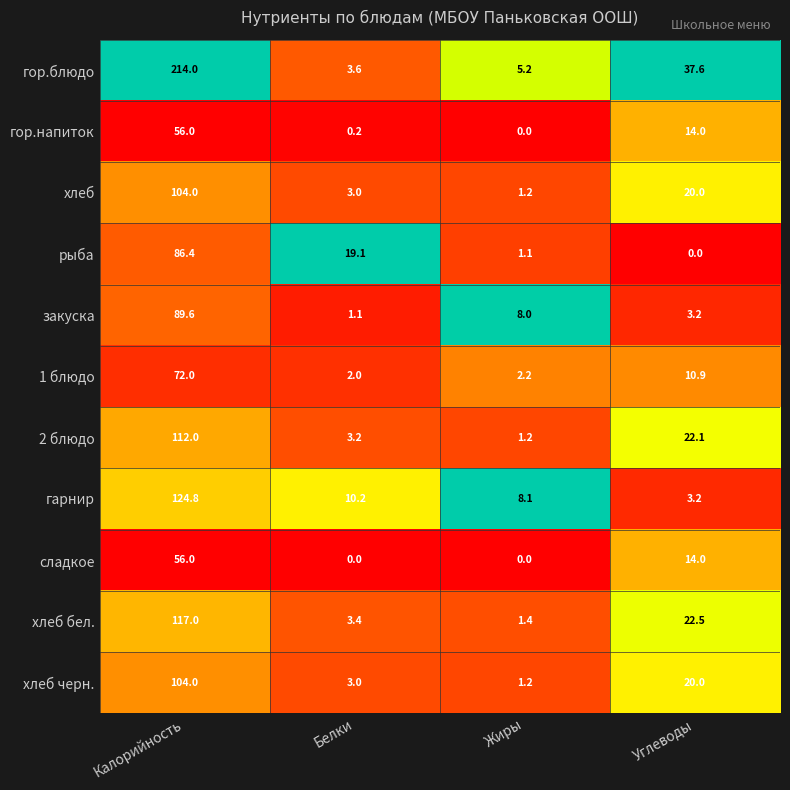

Between Белки and Жиры, which series saw the biggest shift?

рыба